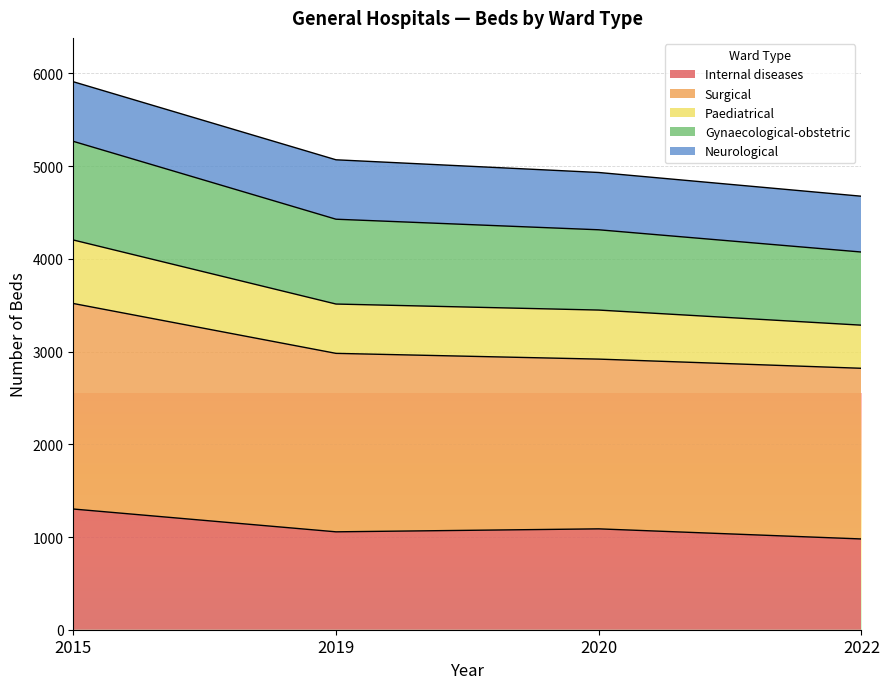

True or false: Internal diseases and Paediatrical cross at least once.

False